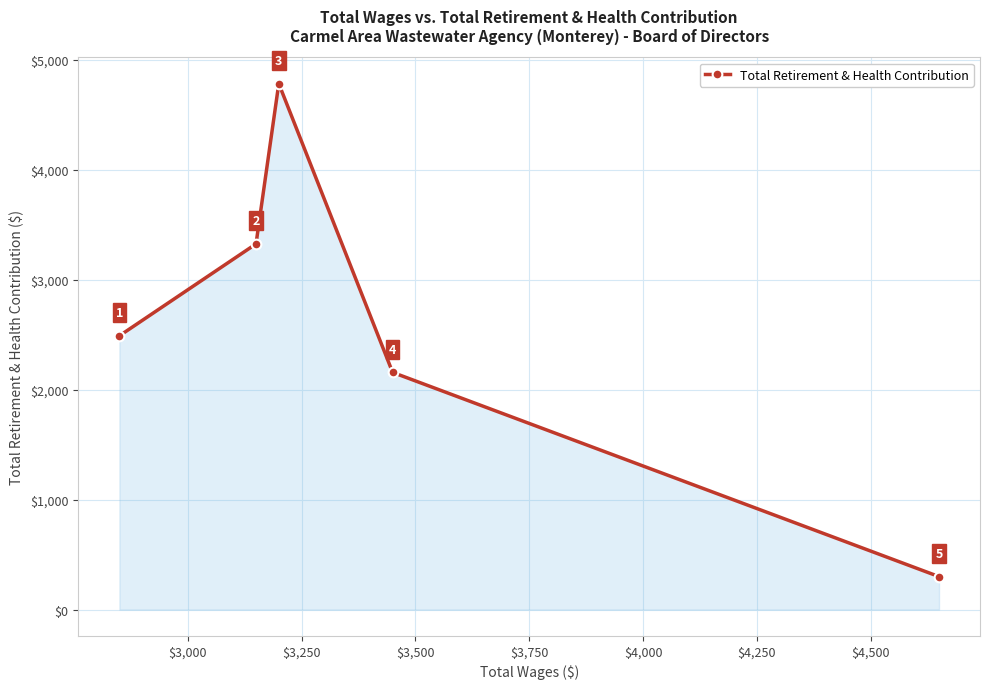

Does the chart display data point markers on the line(s)?

Yes